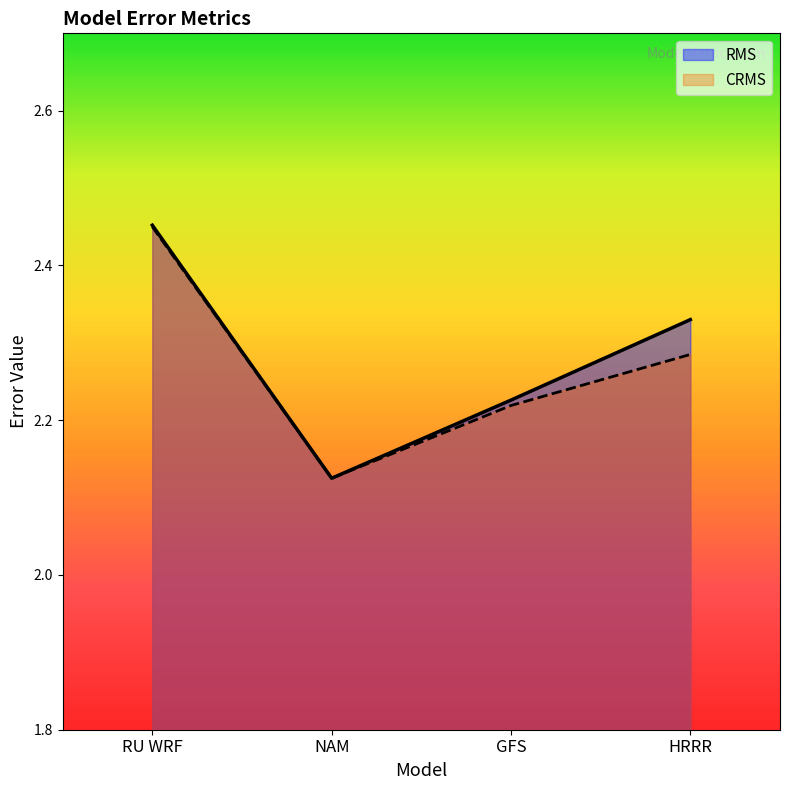

How many RMS values are between 2 and 3?

4